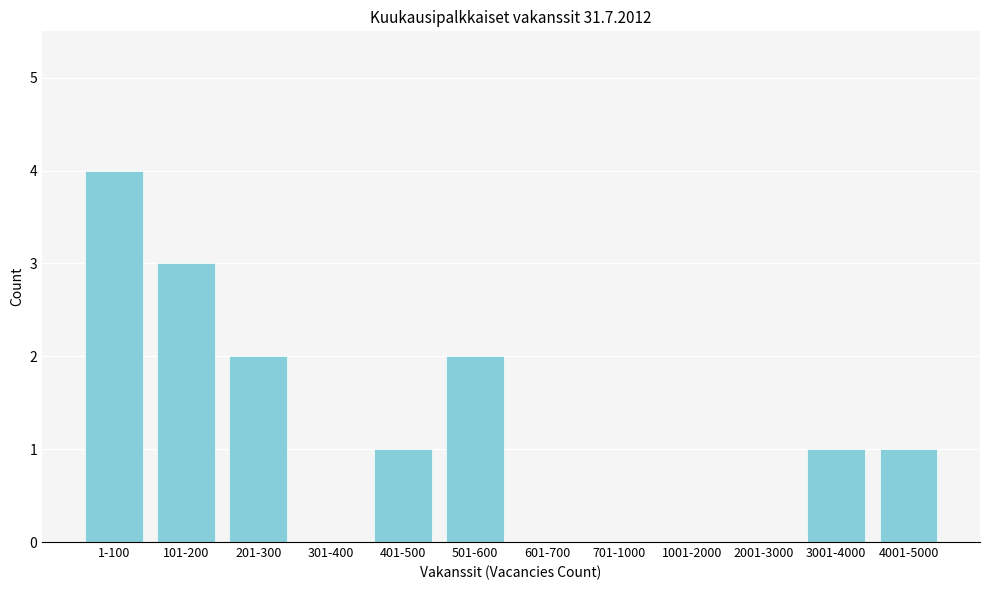

Reading left to right, transcribe all the data shown in this chart.

1-100=4	101-200=3	201-300=2	301-400=0	401-500=1	501-600=2	601-700=0	701-1000=0	1001-2000=0	2001-3000=0	3001-4000=1	4001-5000=1